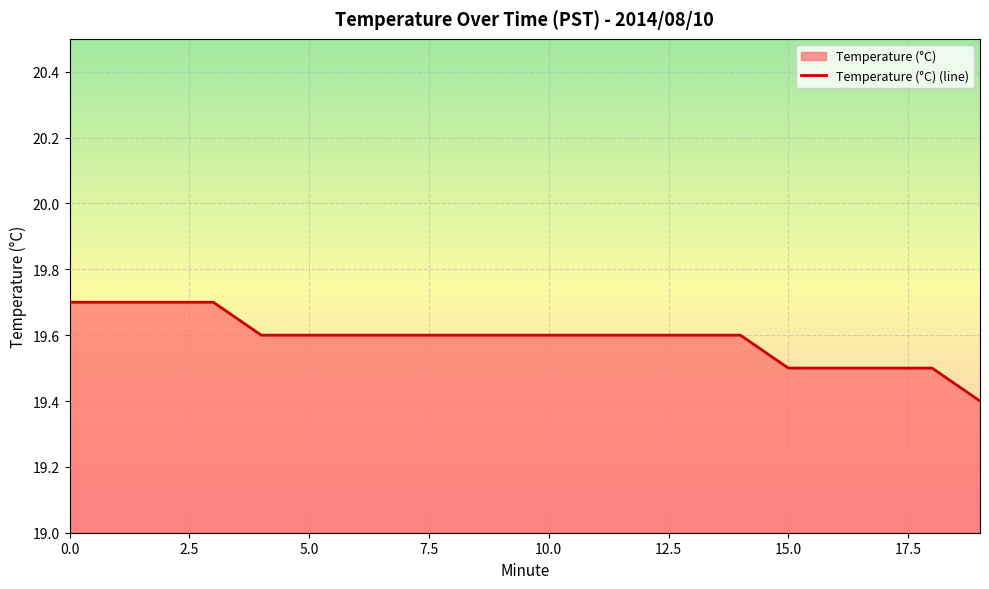

Rank the categories by value from lowest to highest.

19, 15, 16, 17, 18, 4, 5, 6, 7, 8, 9, 10, 11, 12, 13, 14, 0, 1, 2, 3